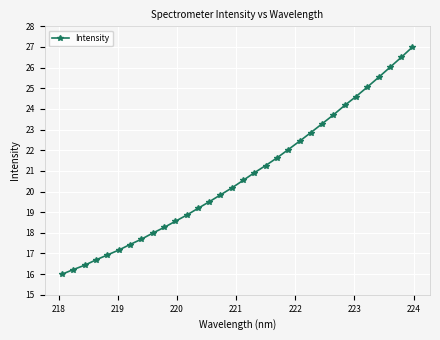

What is the smallest value displayed?

16.0